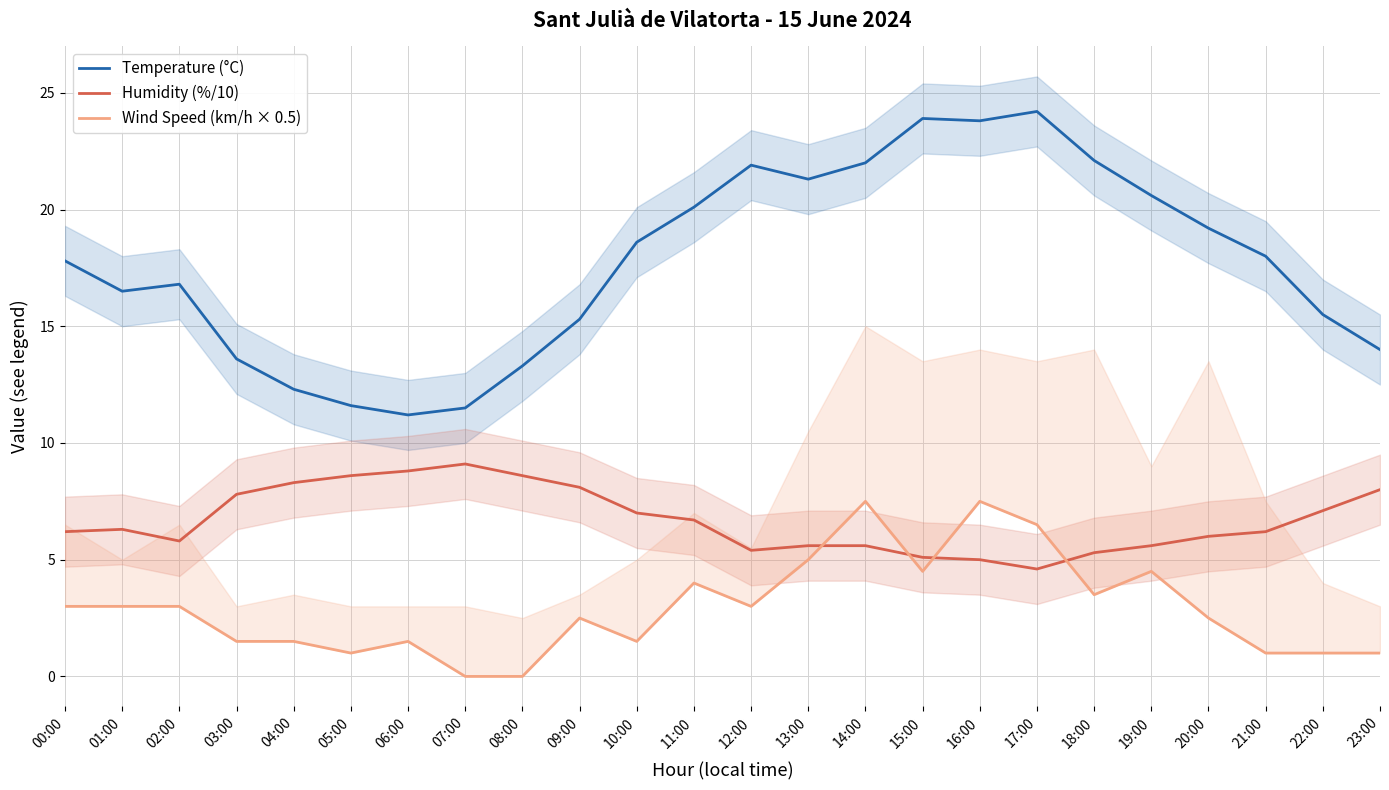

How many interior local peaks does the Wind Speed (km/h × 0.5) series have?

6